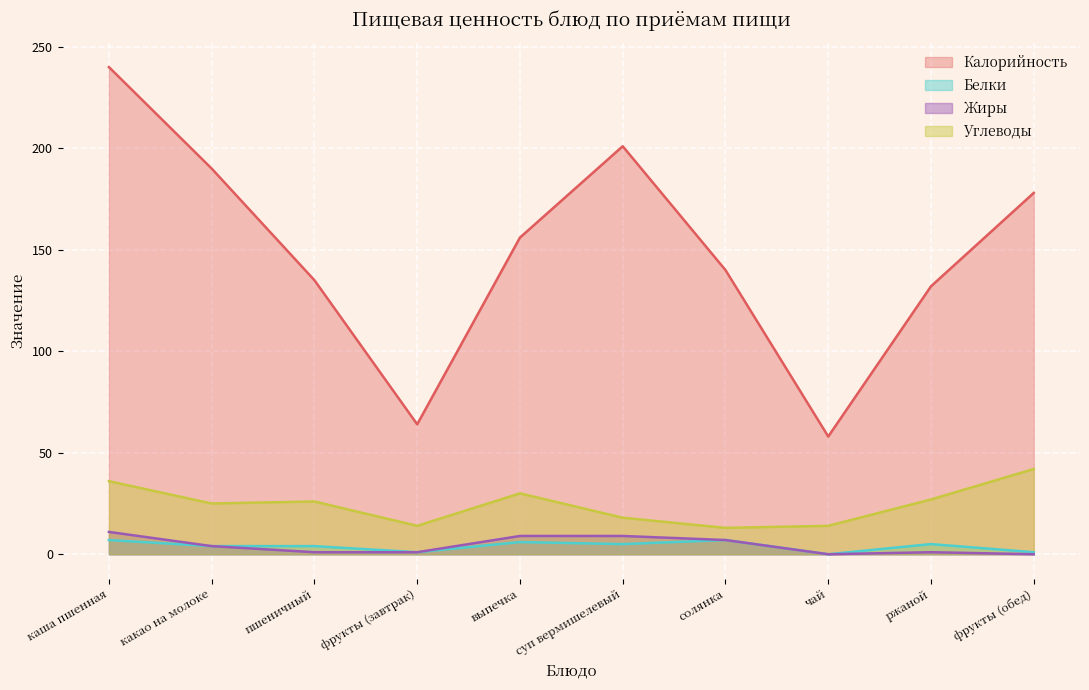

Rank the series by their maximum value, from highest to lowest.

Калорийность, Углеводы, Жиры, Белки